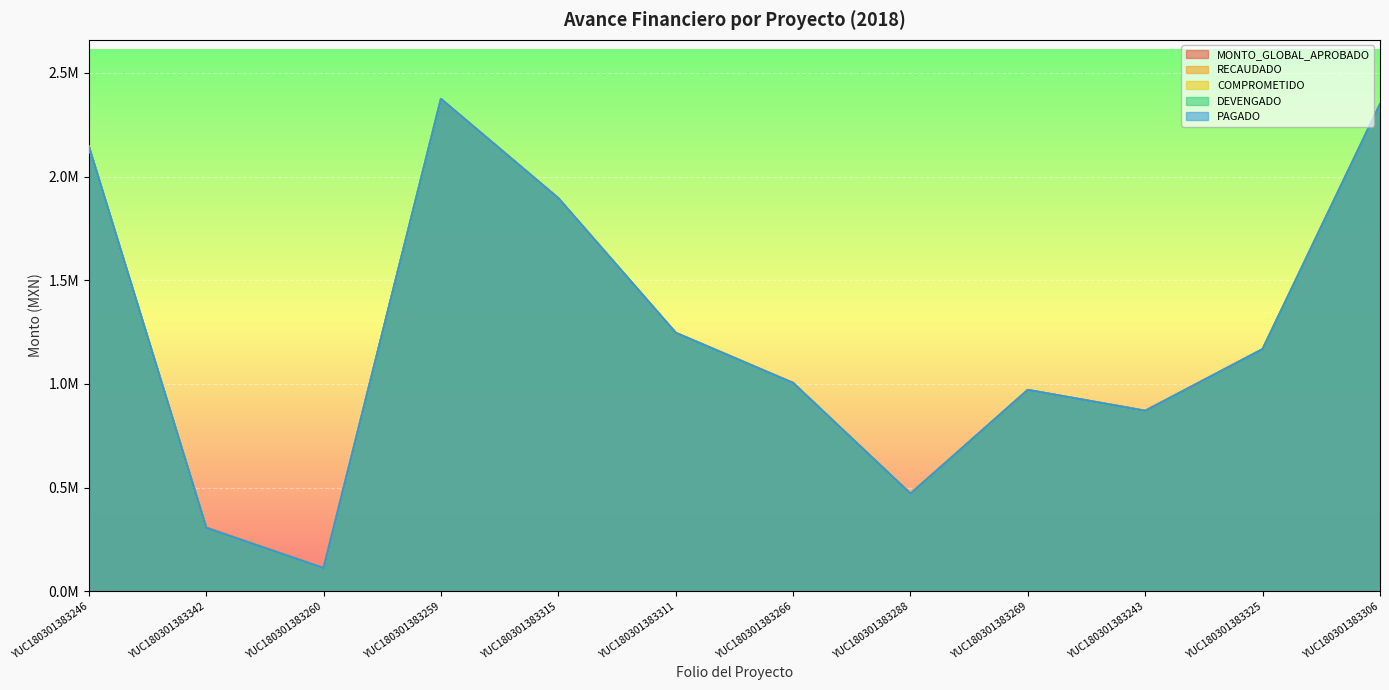

What is the value of the DEVENGADO point at the 8th from the left?

470465.9